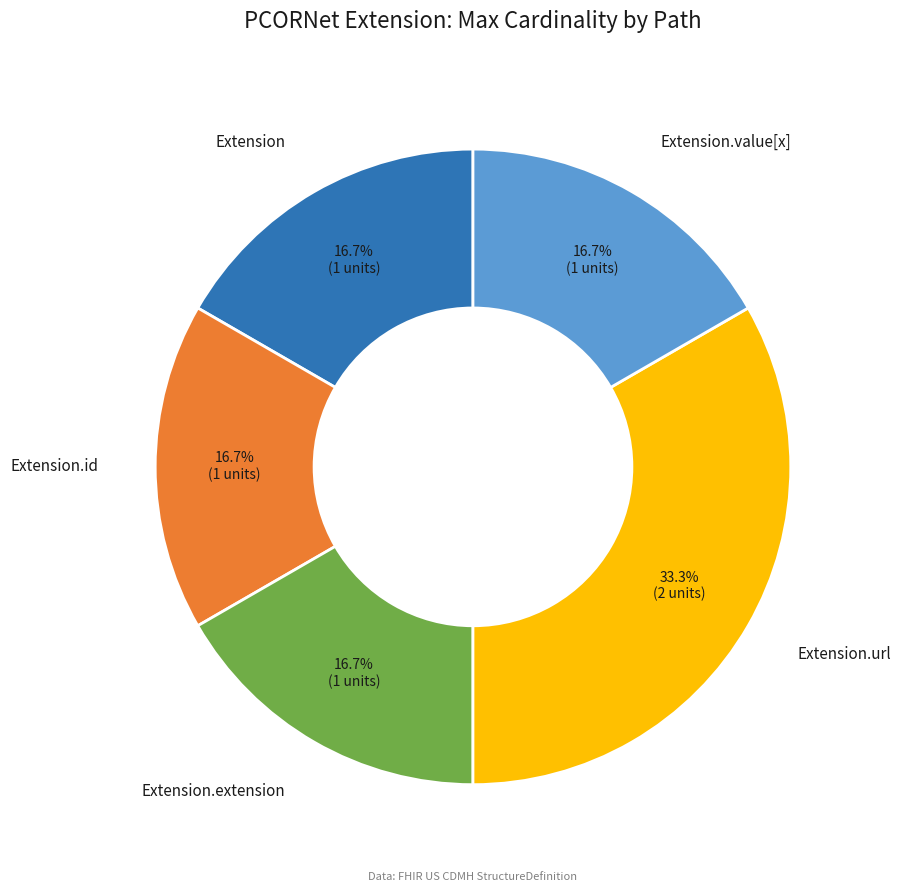

Does any single category account for the majority?

No